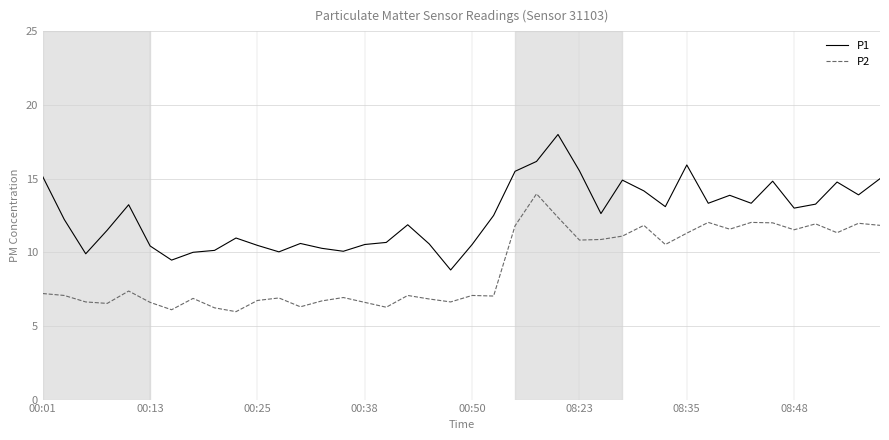

Which series has the largest total across all categories?

P1